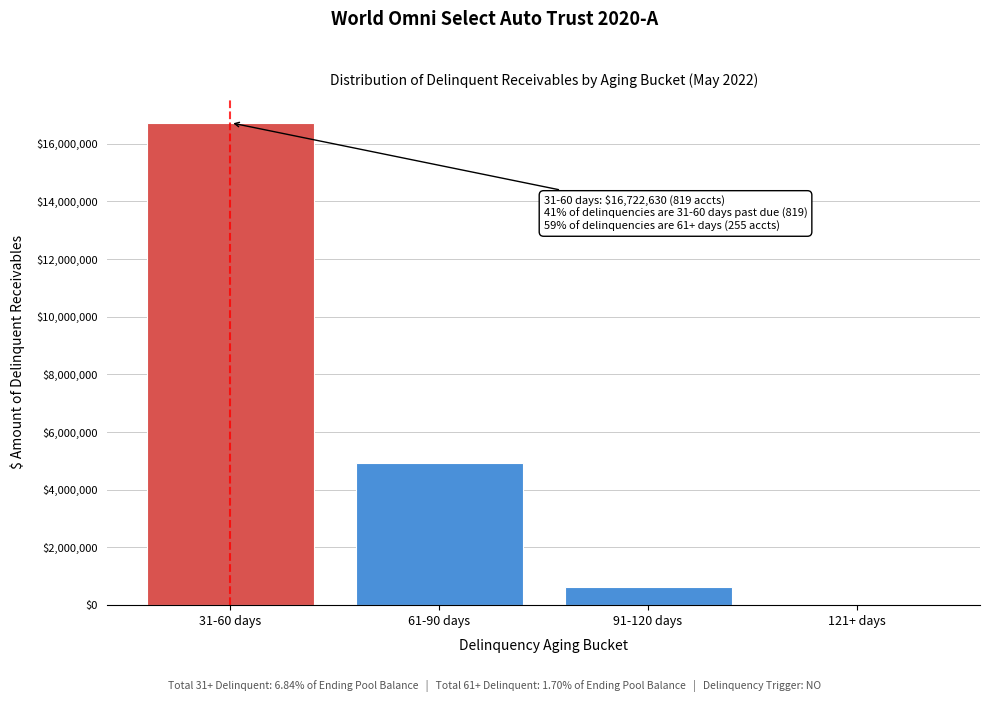

Reading left to right, what are all the values shown in this chart?

31-60 days=16722630.1	61-90 days=4925701.5	91-120 days=628196.7	121+ days=0.0